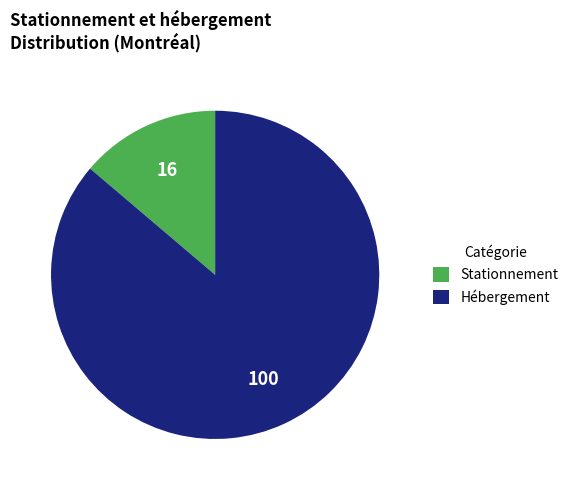

Combined, do Hébergement and Stationnement account for over 50%?

Yes